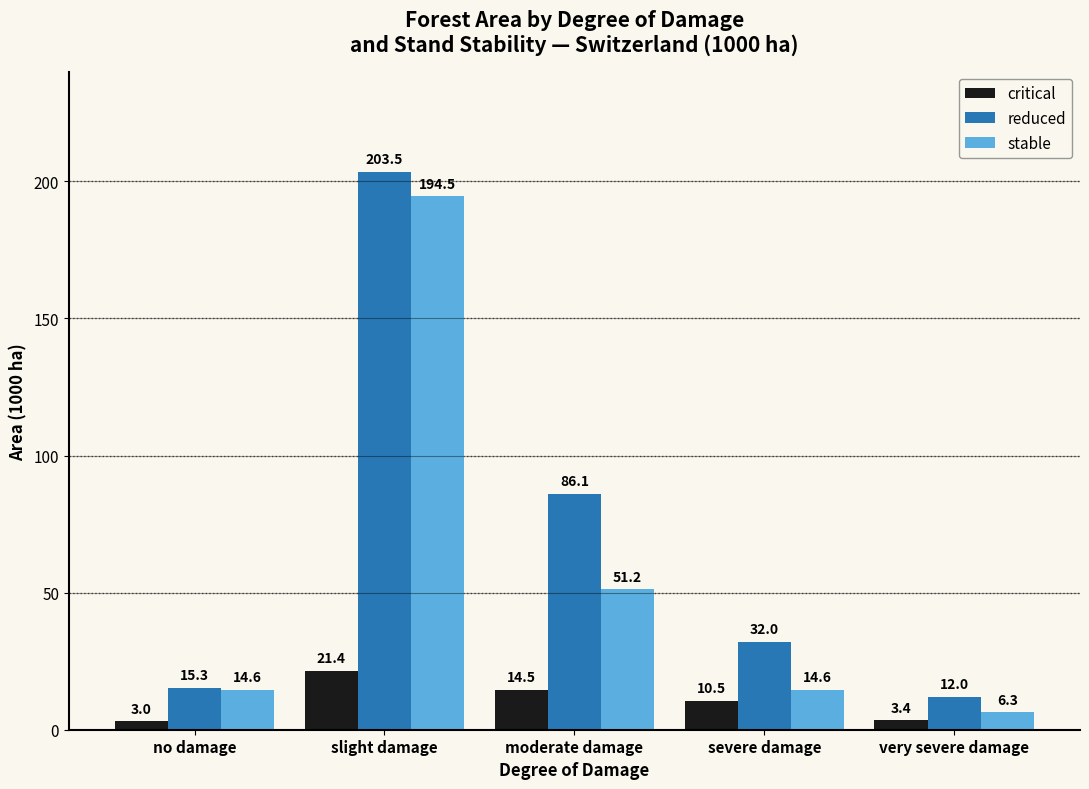

The stable series shows 22.4 at no damage. True or false?

False